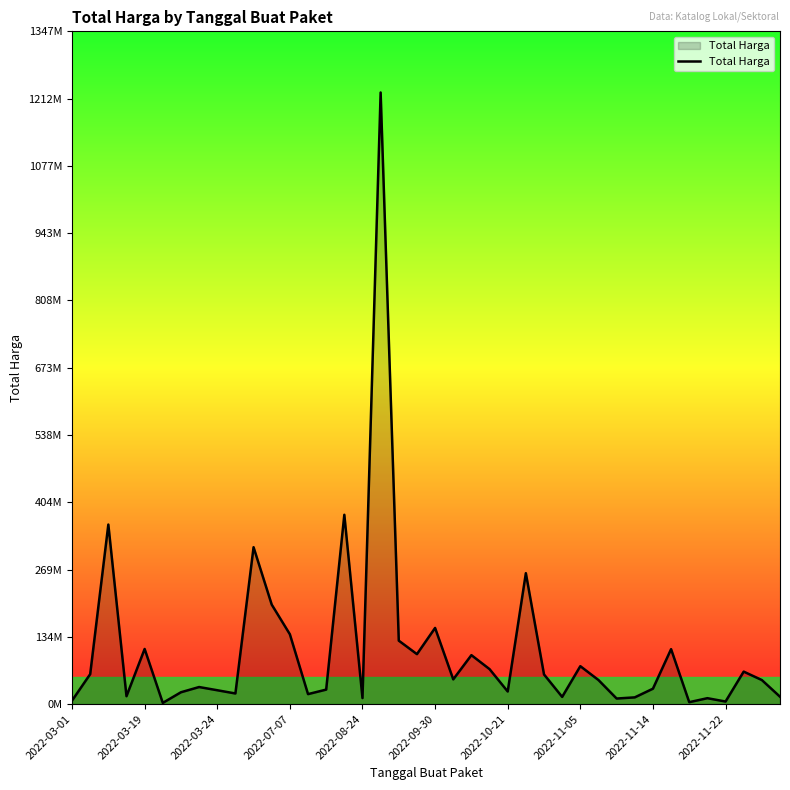

Does the chart have visible grid lines?

No